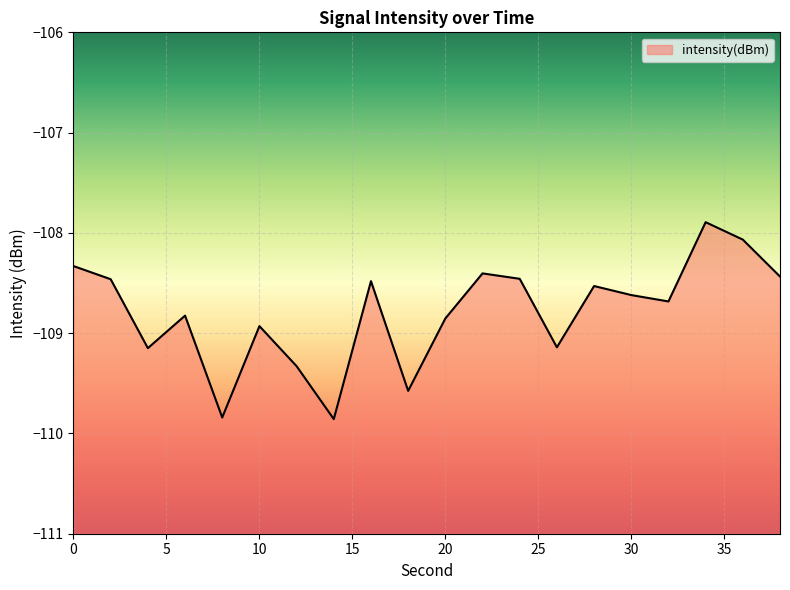

At which label is the value closest to -108?

36